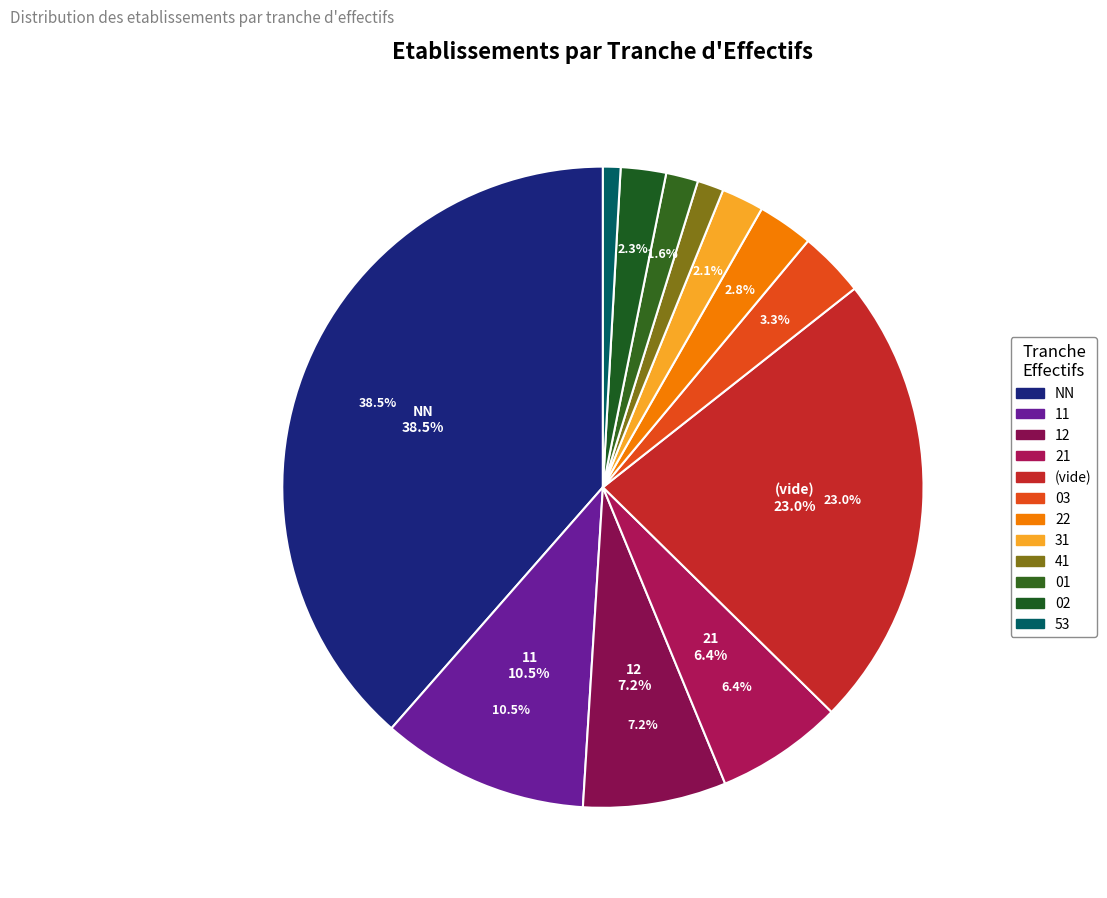

To the nearest percent, what is the average slice percentage?

8%